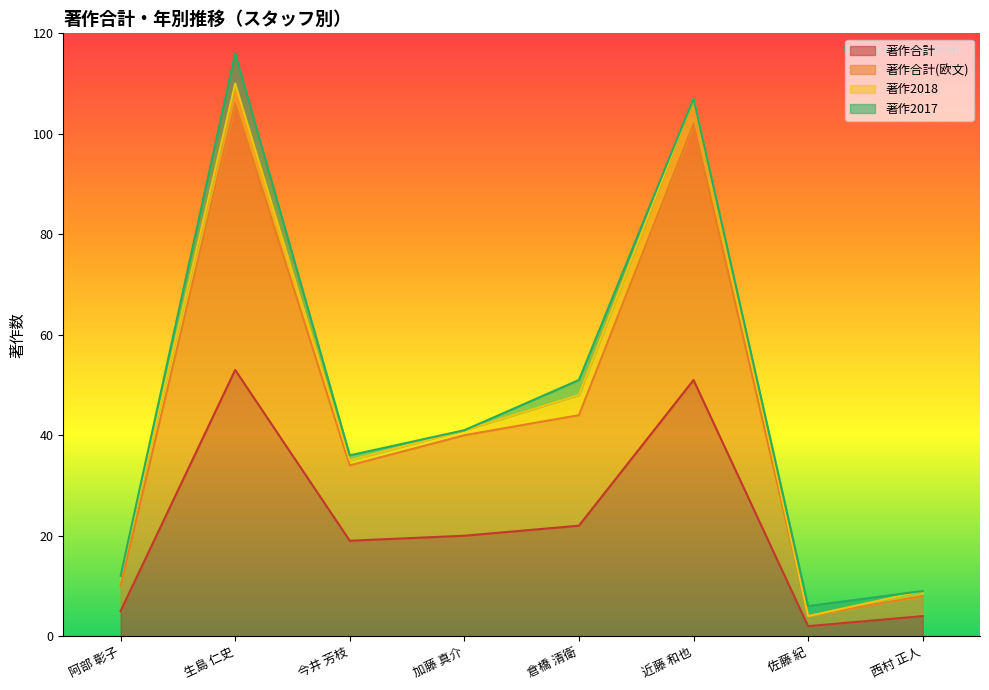

What is the smallest value displayed?

2